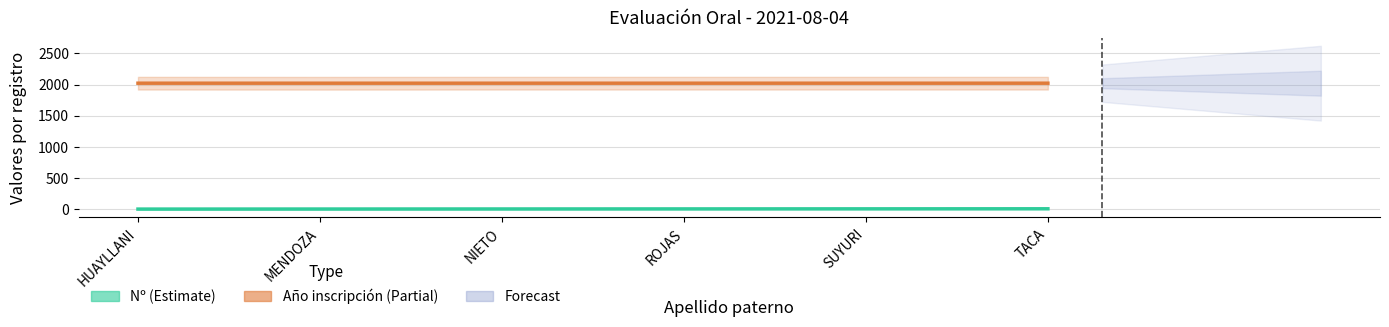

Where is the first local minimum for Año de inscripción?

MENDOZA